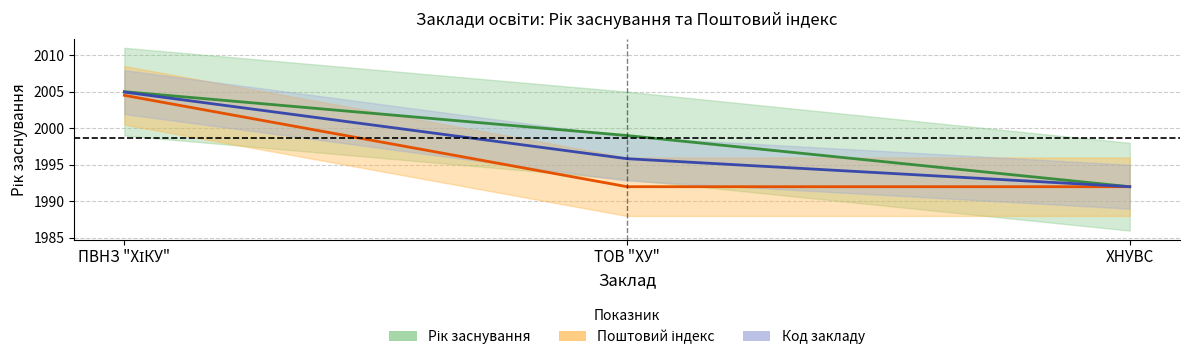

How many lines are shown in the chart?

3